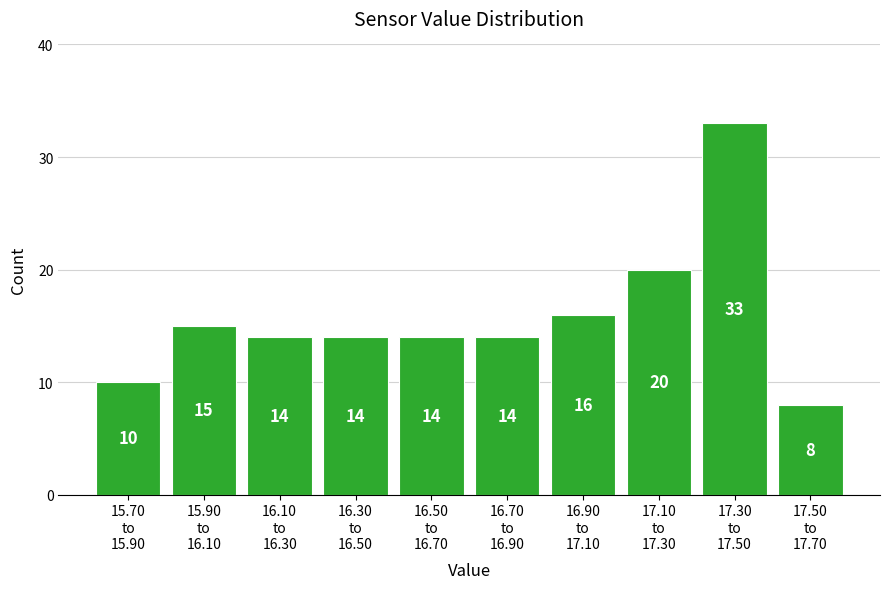

Reading left to right, what are all the values shown in this chart?

10	15	14	14	14	14	16	20	33	8